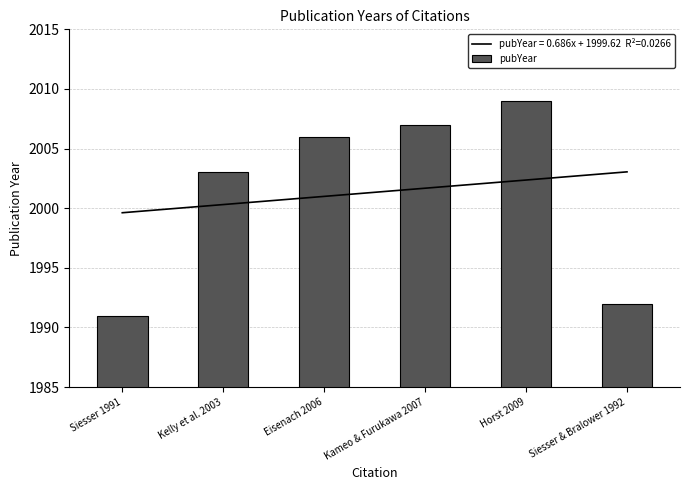

List the labels in order of value, smallest first.

Siesser 1991, Siesser & Bralower 1992, Kelly et al. 2003, Eisenach 2006, Kameo & Furukawa 2007, Horst 2009